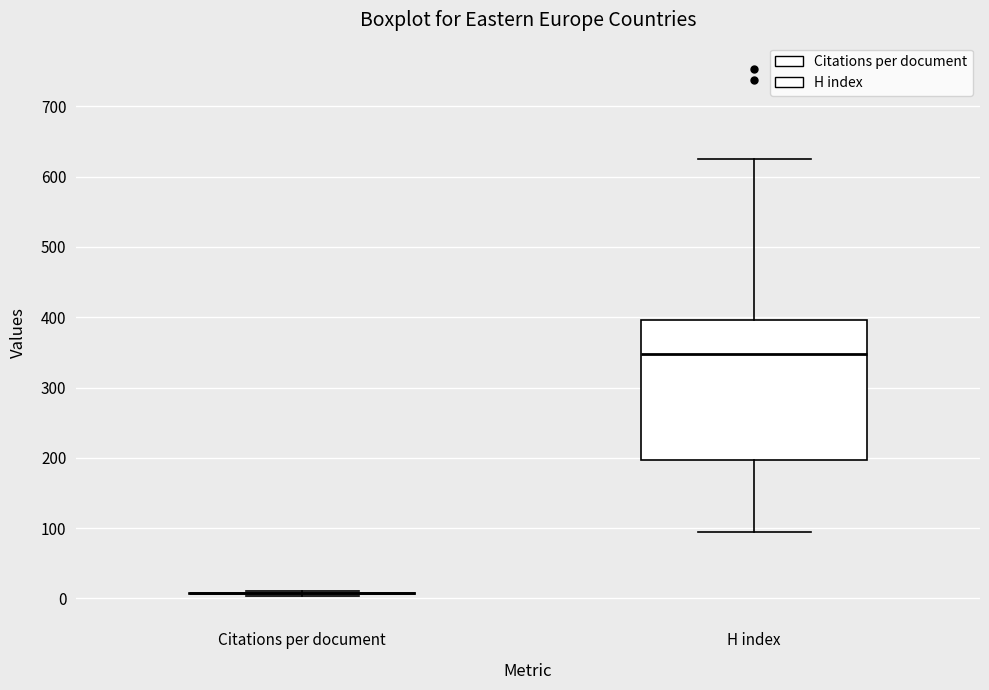

Reading left to right, read every box against the y-axis: the position of its median line, the range the box covers, and the ends of its whiskers. The values are not printed on the chart, so give them approximately, as read against the axis.

Citations per document: box collapsed to a line at 10, whiskers 0 to 10
H index: median 350, box 200 to 400, whiskers 100 to 630